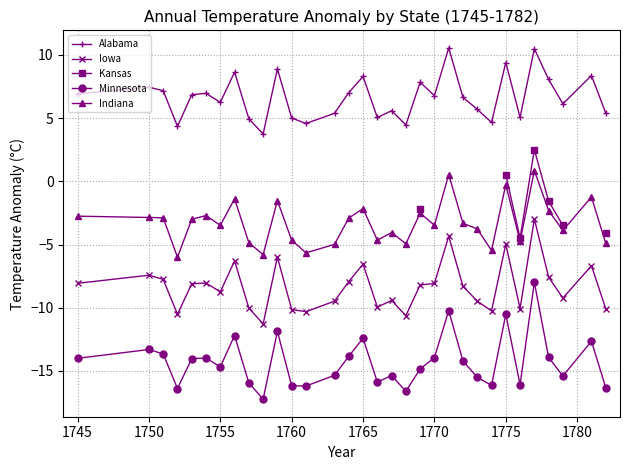

True or false: Alabama and Indiana intersect in this chart.

False